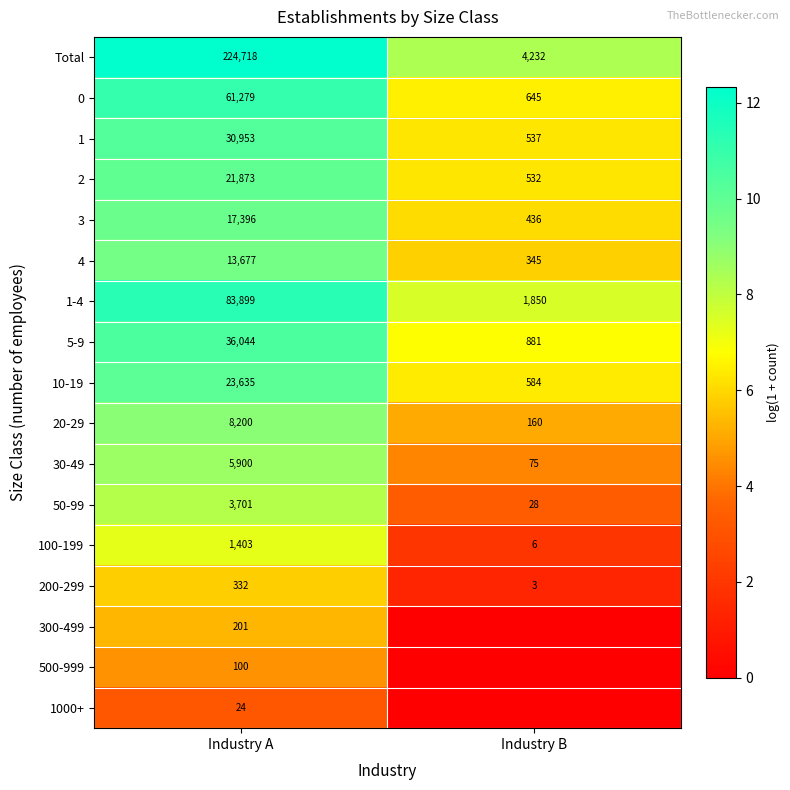

What is the average value of the 10-19 series?

12110